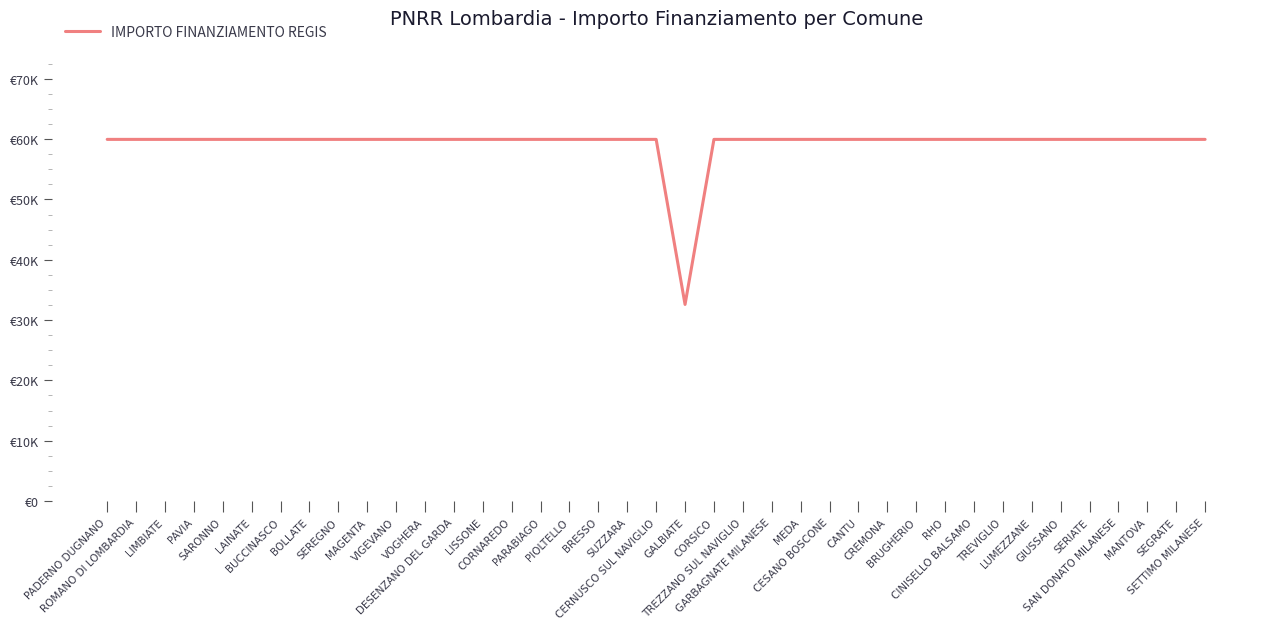

What is the average value?

59264